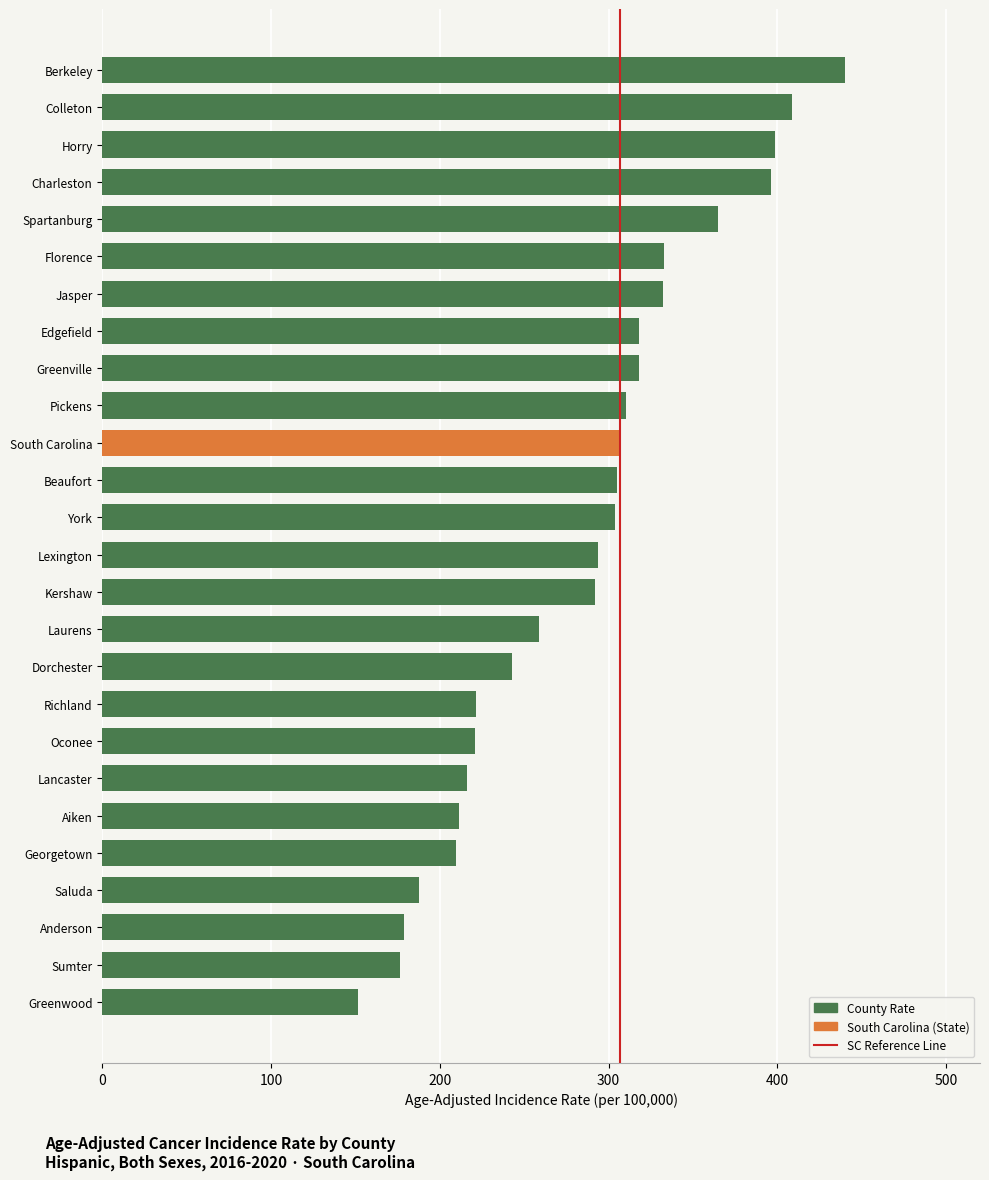

What is the ratio of the value at York to the value at Greenville?

1.0